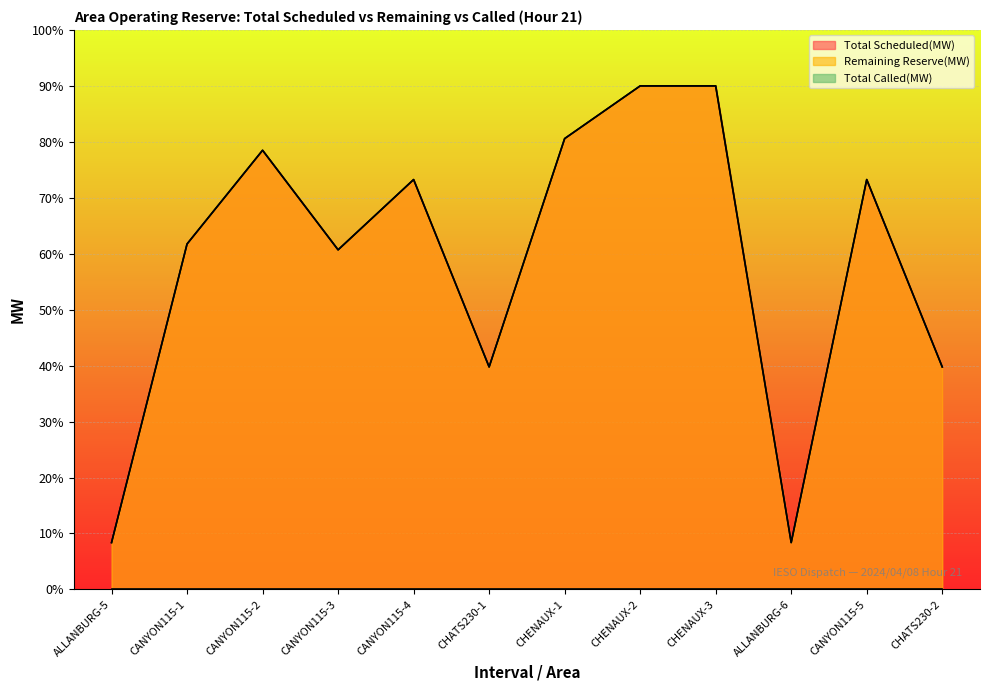

At CHATS230-2, list the series in order from largest to smallest.

Total Scheduled(MW), Remaining Reserve(MW)